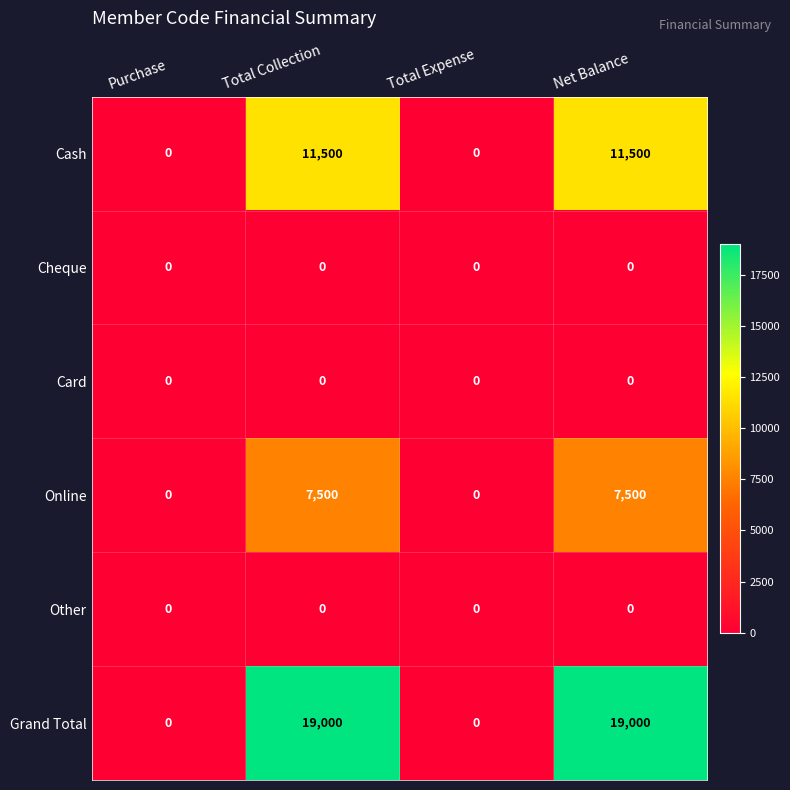

Is the value of Cash at Total Collection greater than the value of Online at Purchase?

Yes